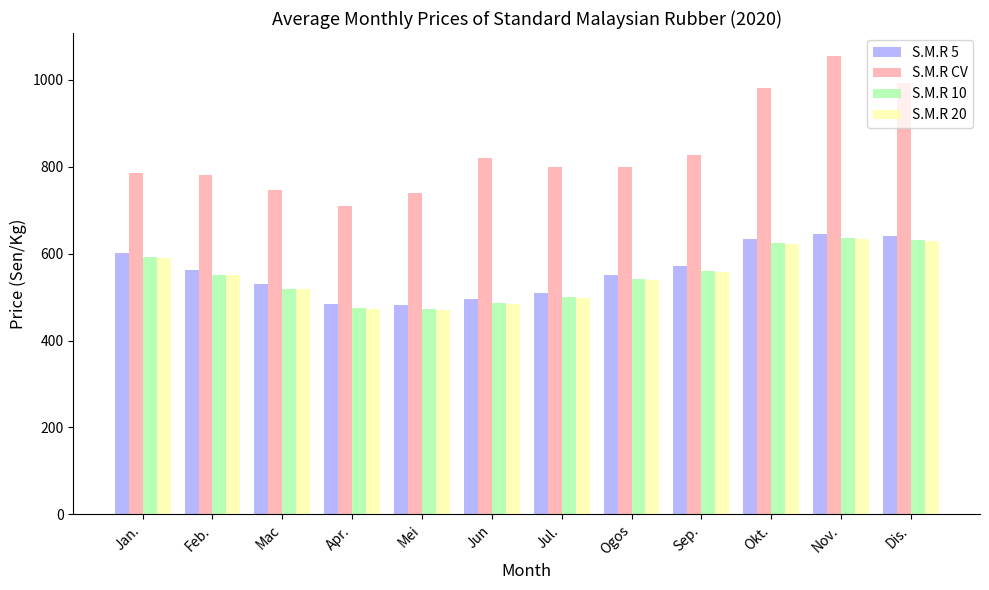

The value of S.M.R 5 at Jul. is 509.9. True or false?

True